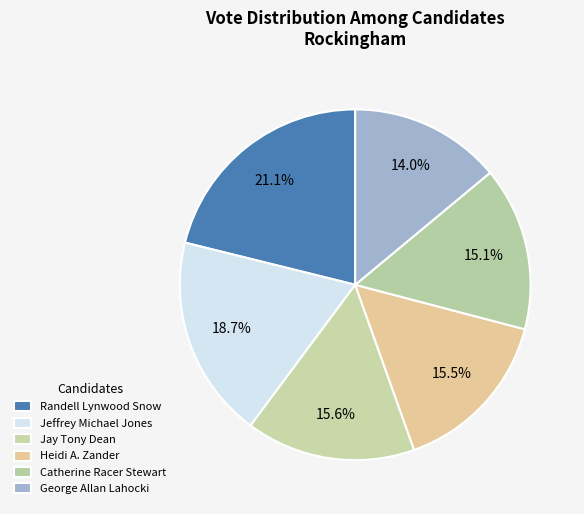

Is Jeffrey Michael Jones the majority of the pie?

No